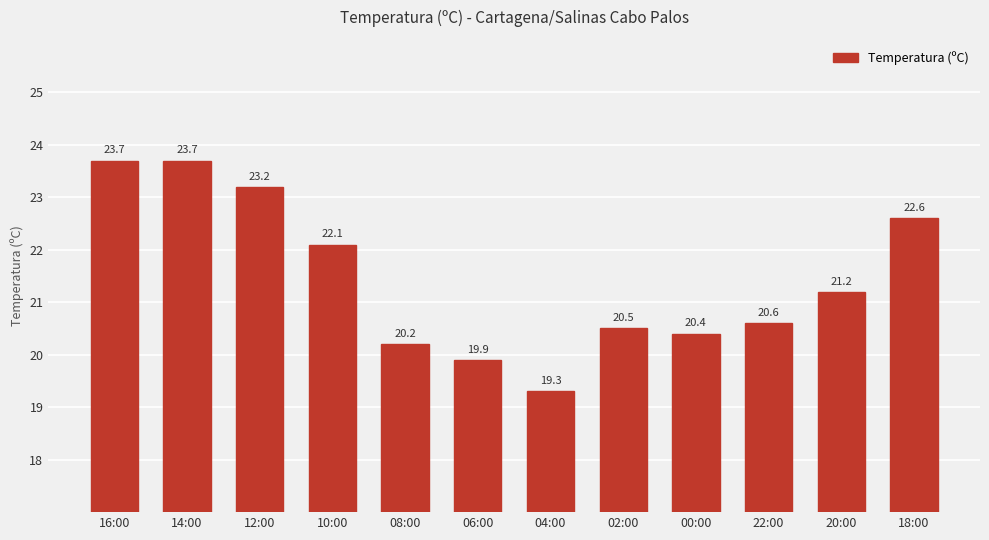

Where is the data nearest to the value 21?

20:00